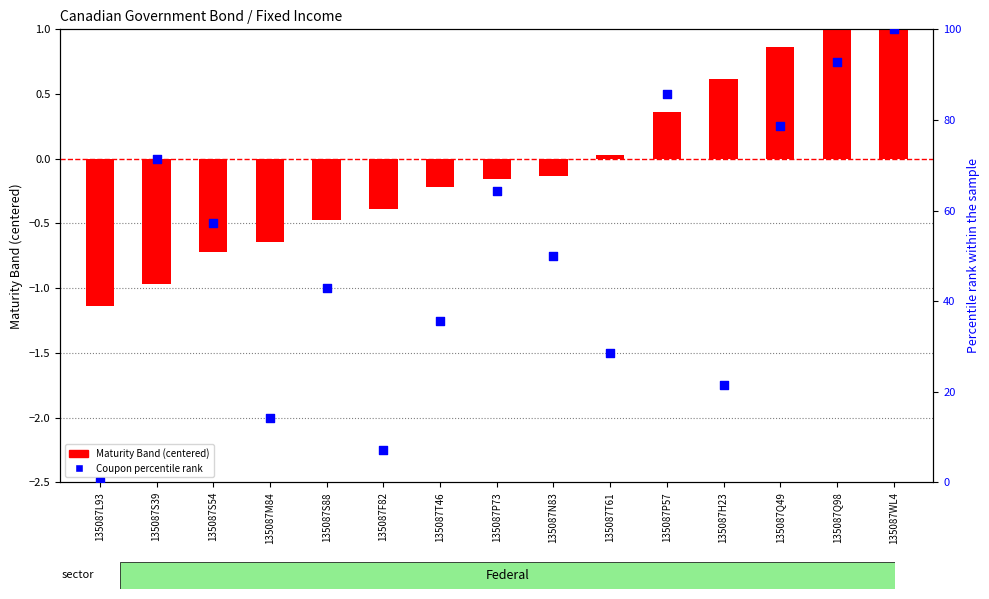

At which category is the sum across all series the highest?

135087WL4